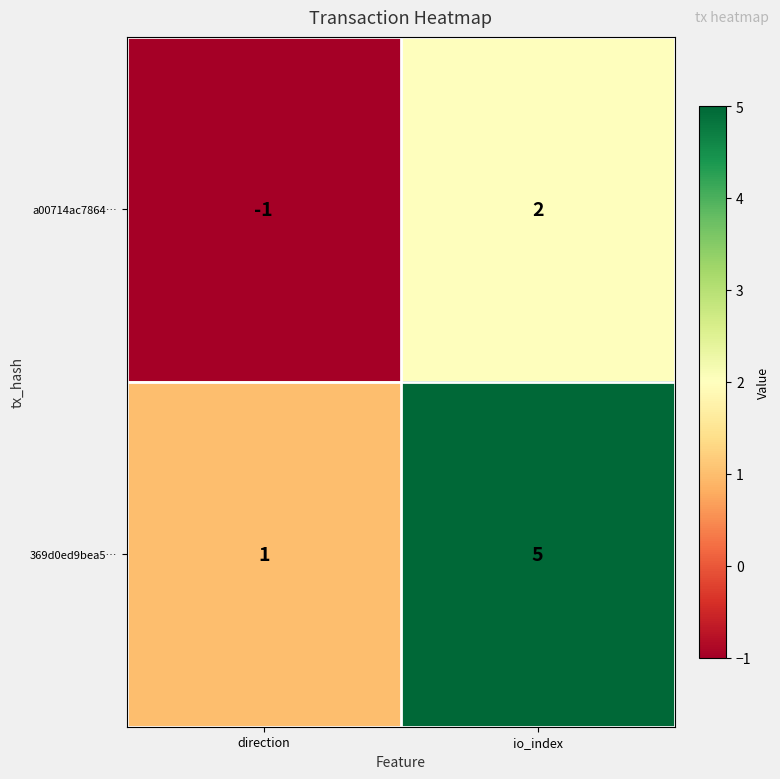

How many categories are shown in the chart?

2